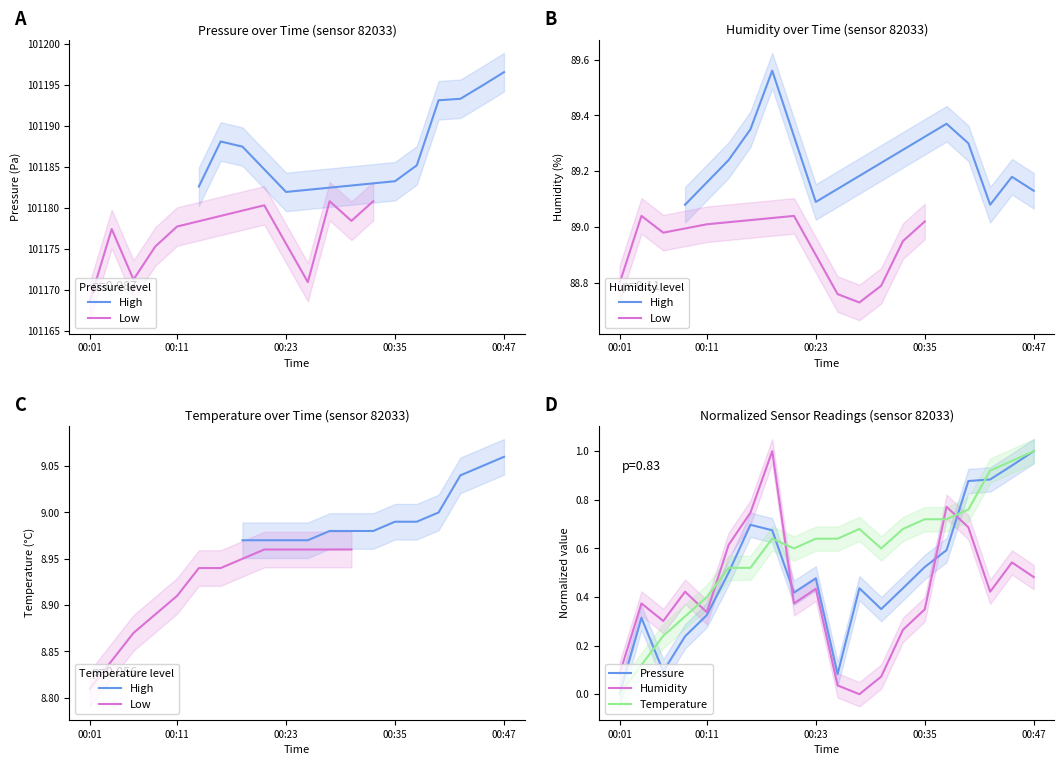

Rank the series by their average value, from lowest to highest.

humidity, pressure, temperature